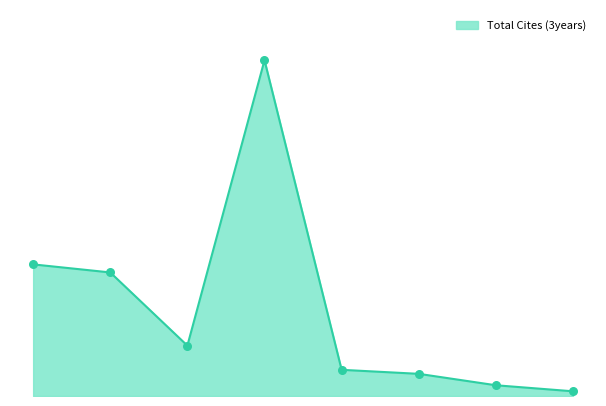

Is this an area chart (filled region under the line)?

Yes